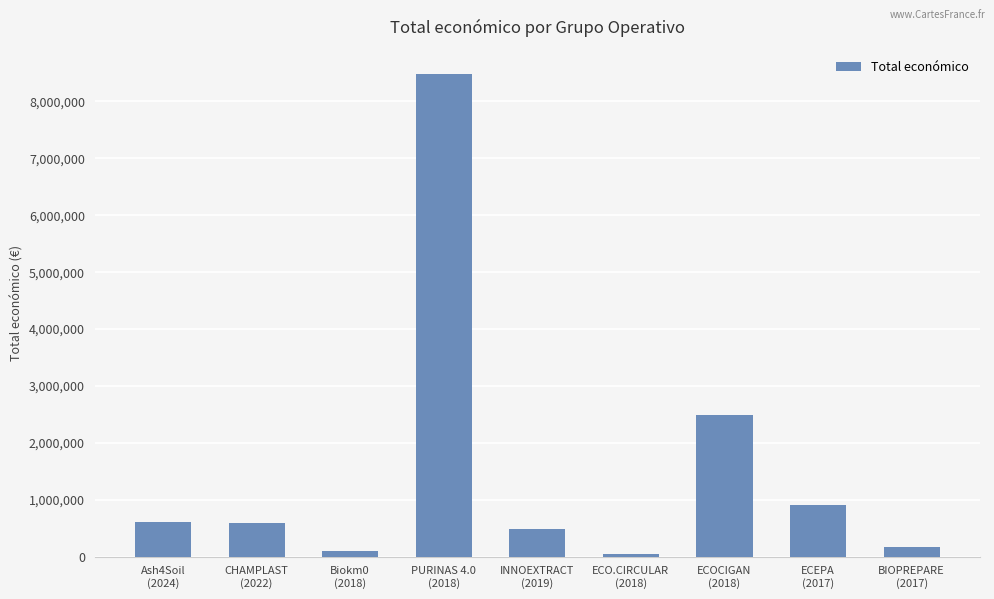

What is the maximum value shown in the chart?

8484999